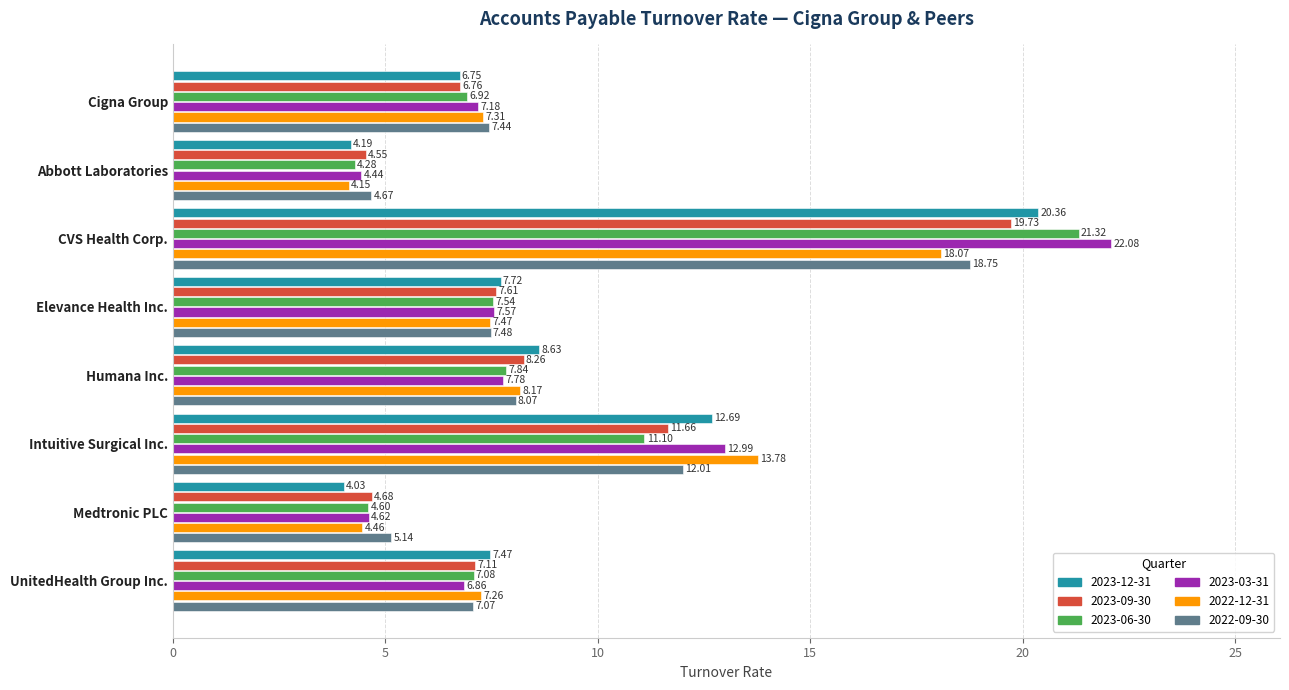

At which label does 2022-12-31 reach its minimum?

Abbott Laboratories